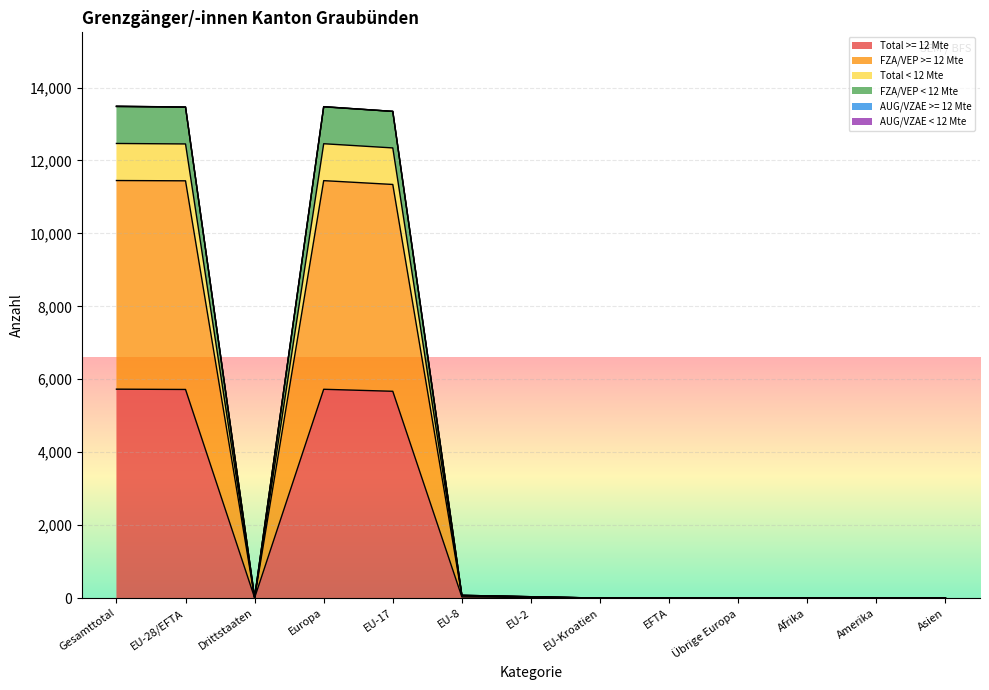

What value does the FZA/VEP < 12 Mte series have at Drittstaaten, to the nearest 10?

10